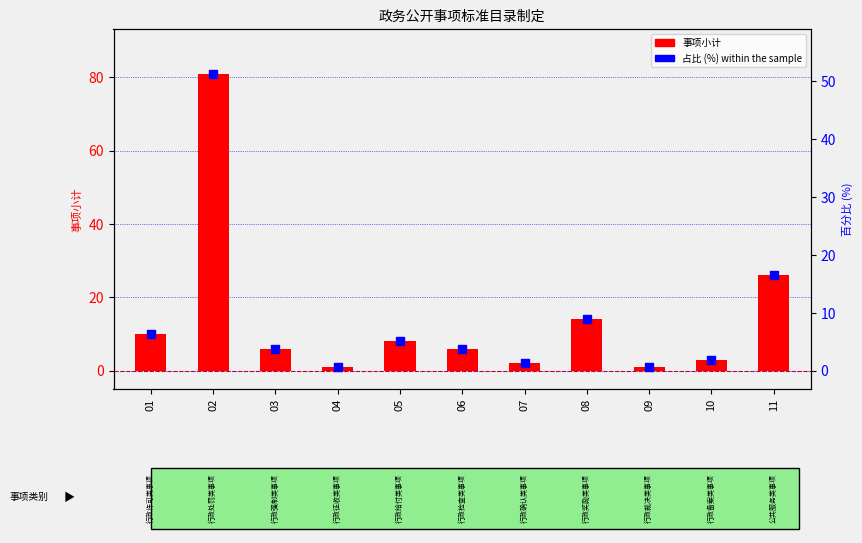

Is the value of 事项小计 at 07 greater than the value of 占比 (%) at 04?

Yes